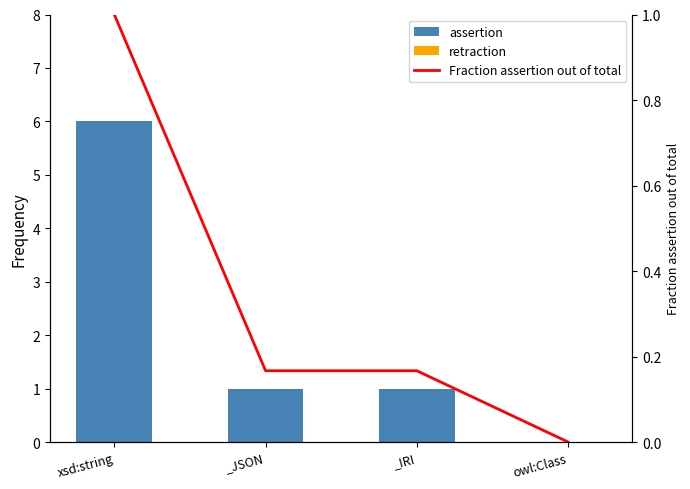

What is the difference between the highest and lowest values at _JSON?

1.0